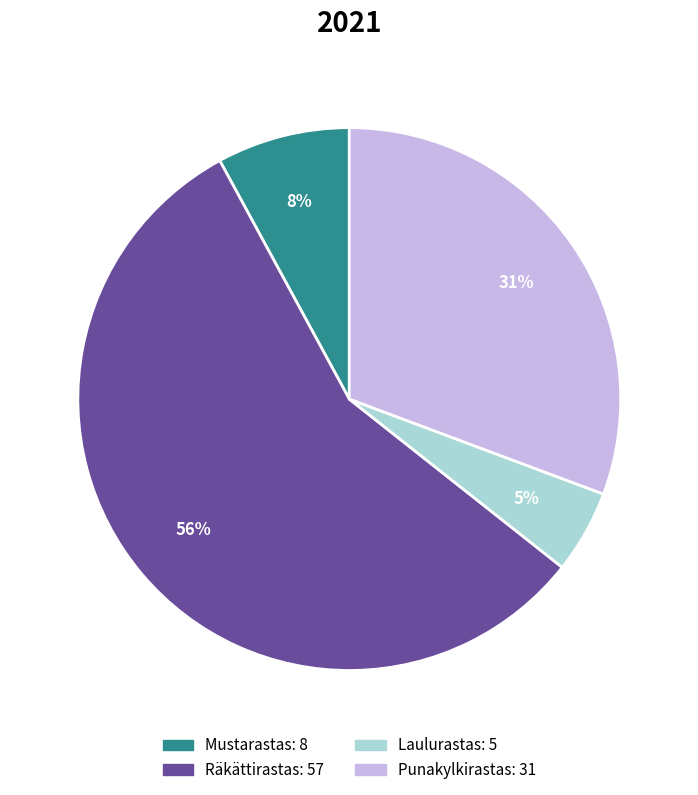

Do Mustarastas and Punakylkirastas together represent more than half of the pie?

No